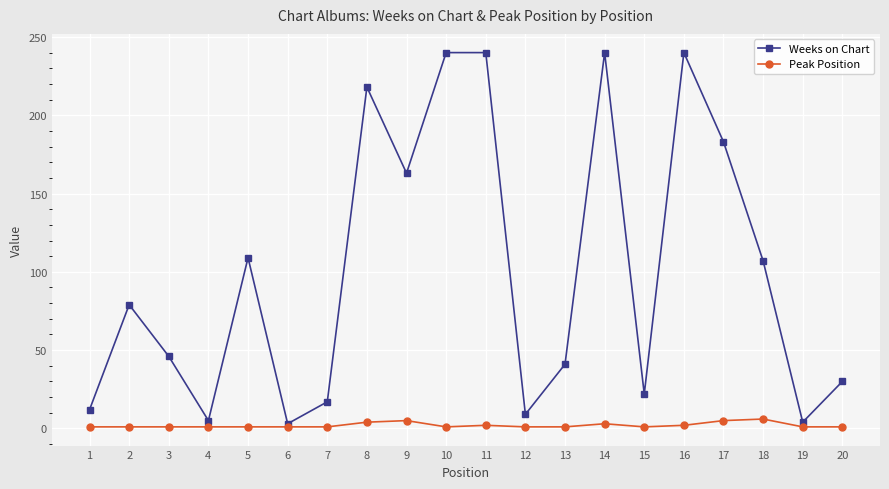

Does the chart have visible grid lines?

Yes